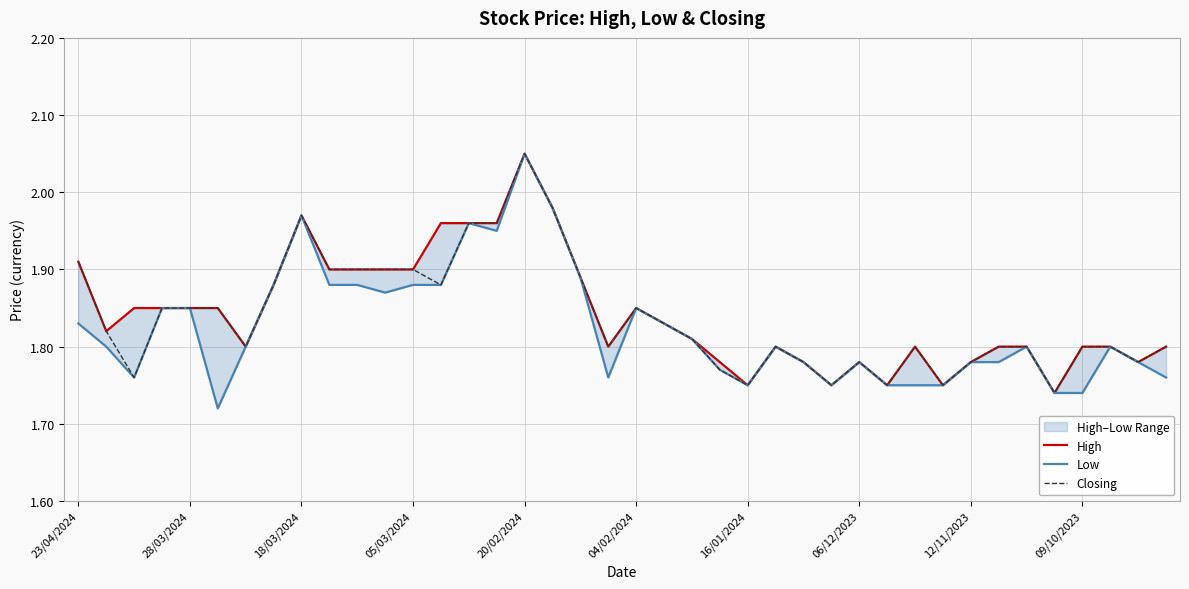

In High, how many points are lower than both neighbors (excluding endpoints)?

9